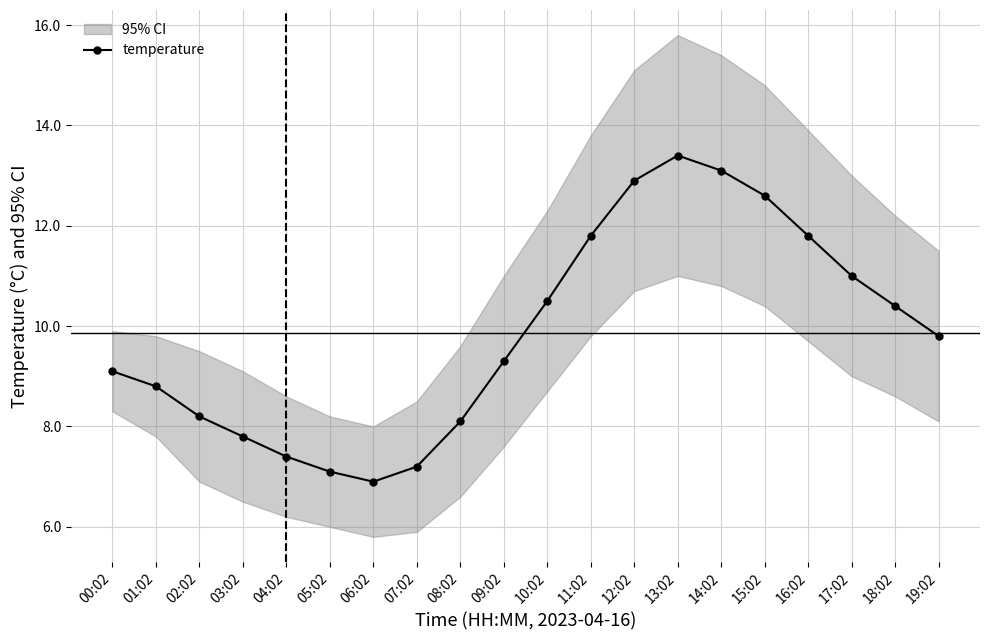

Does the chart display data point markers on the line(s)?

Yes